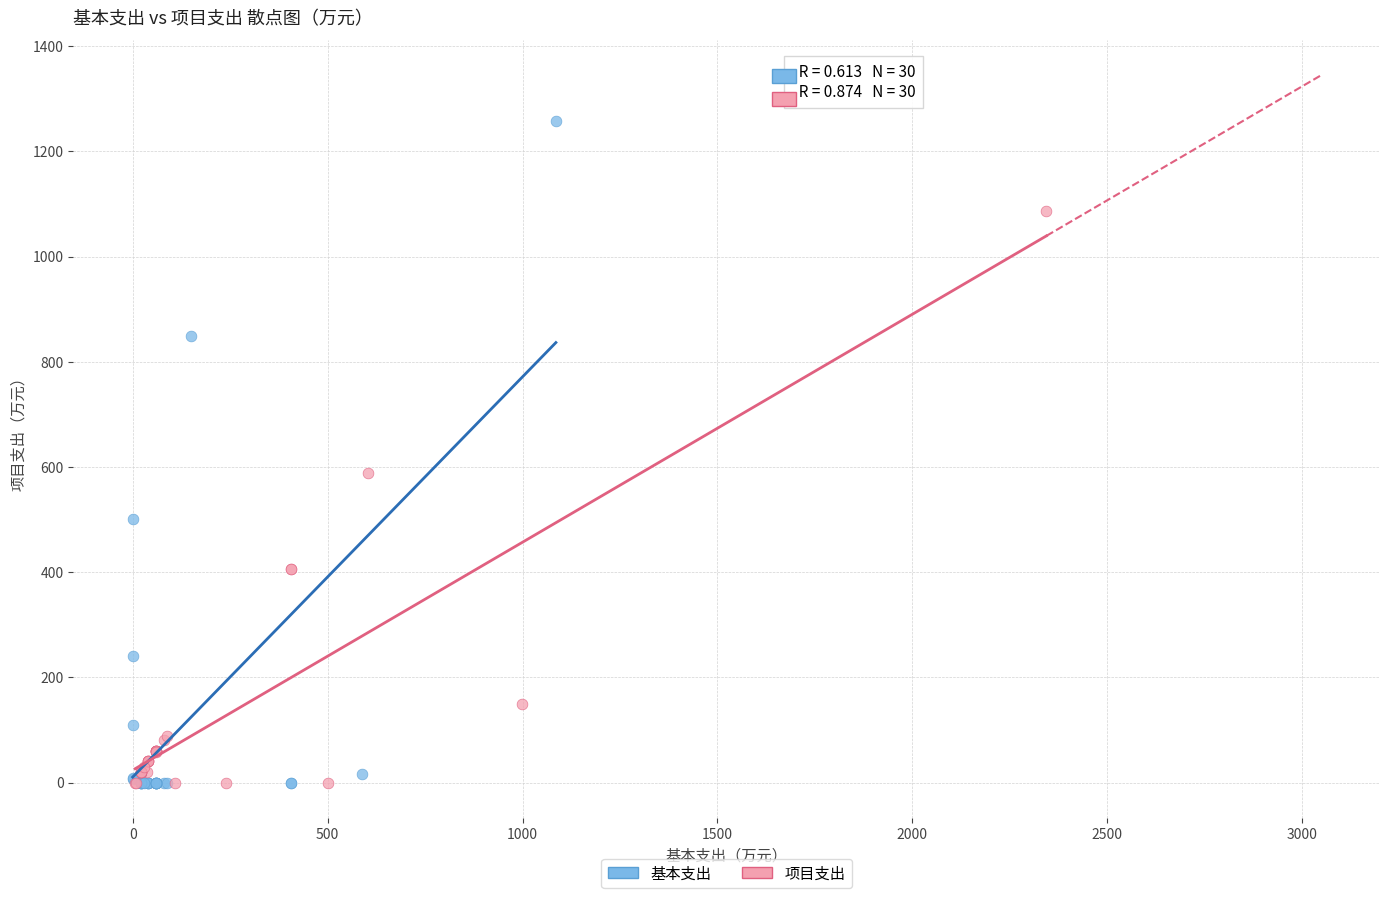

Which series has the widest spread of Y values?

基本支出